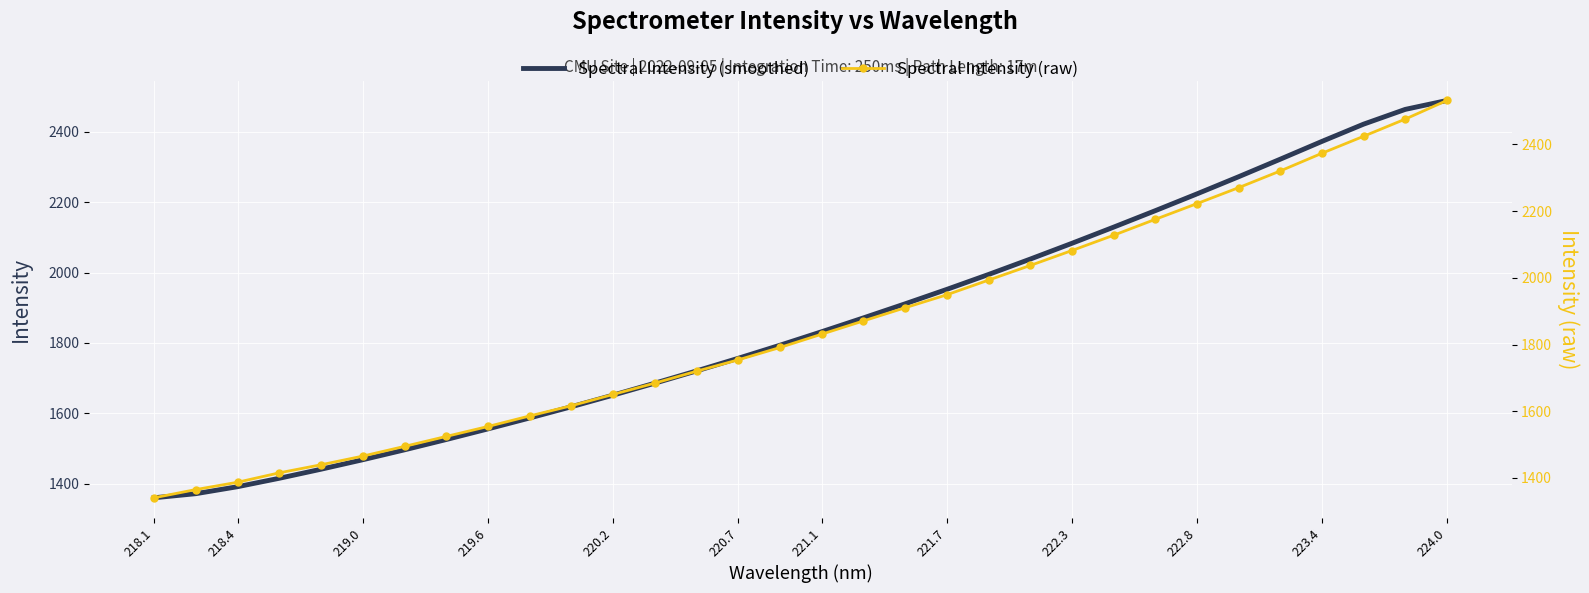

At which label does Spectral Intensity (smoothed) reach its peak?

224.0